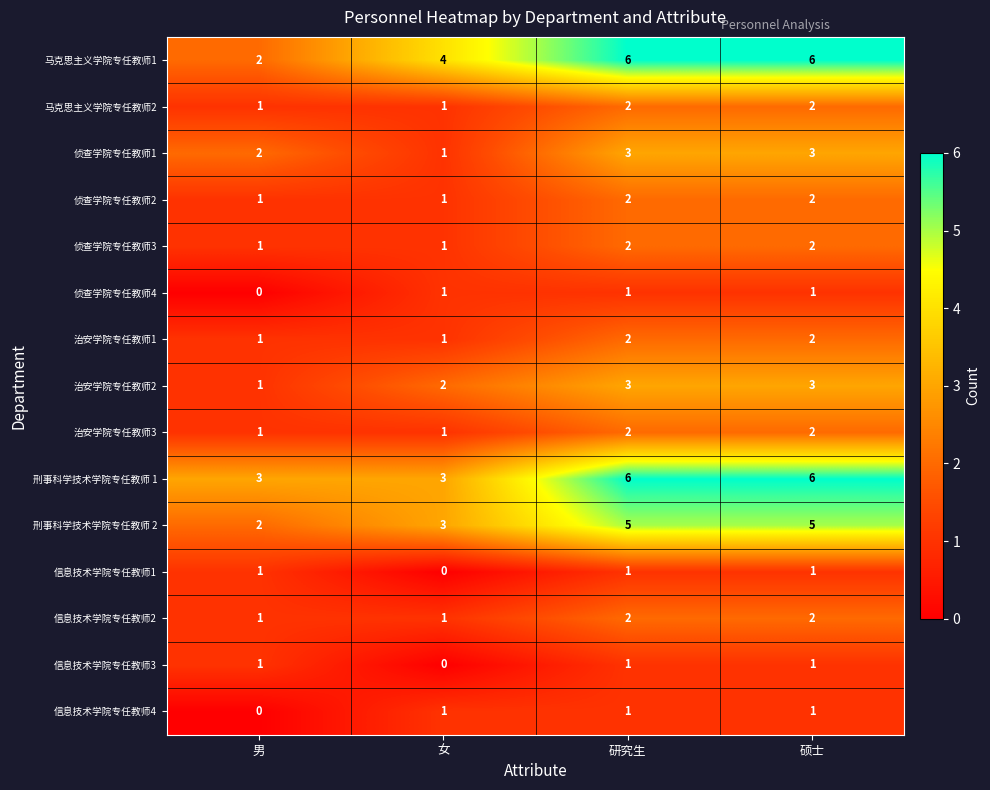

Which series has the widest spread of values?

马克思主义学院专任教师1